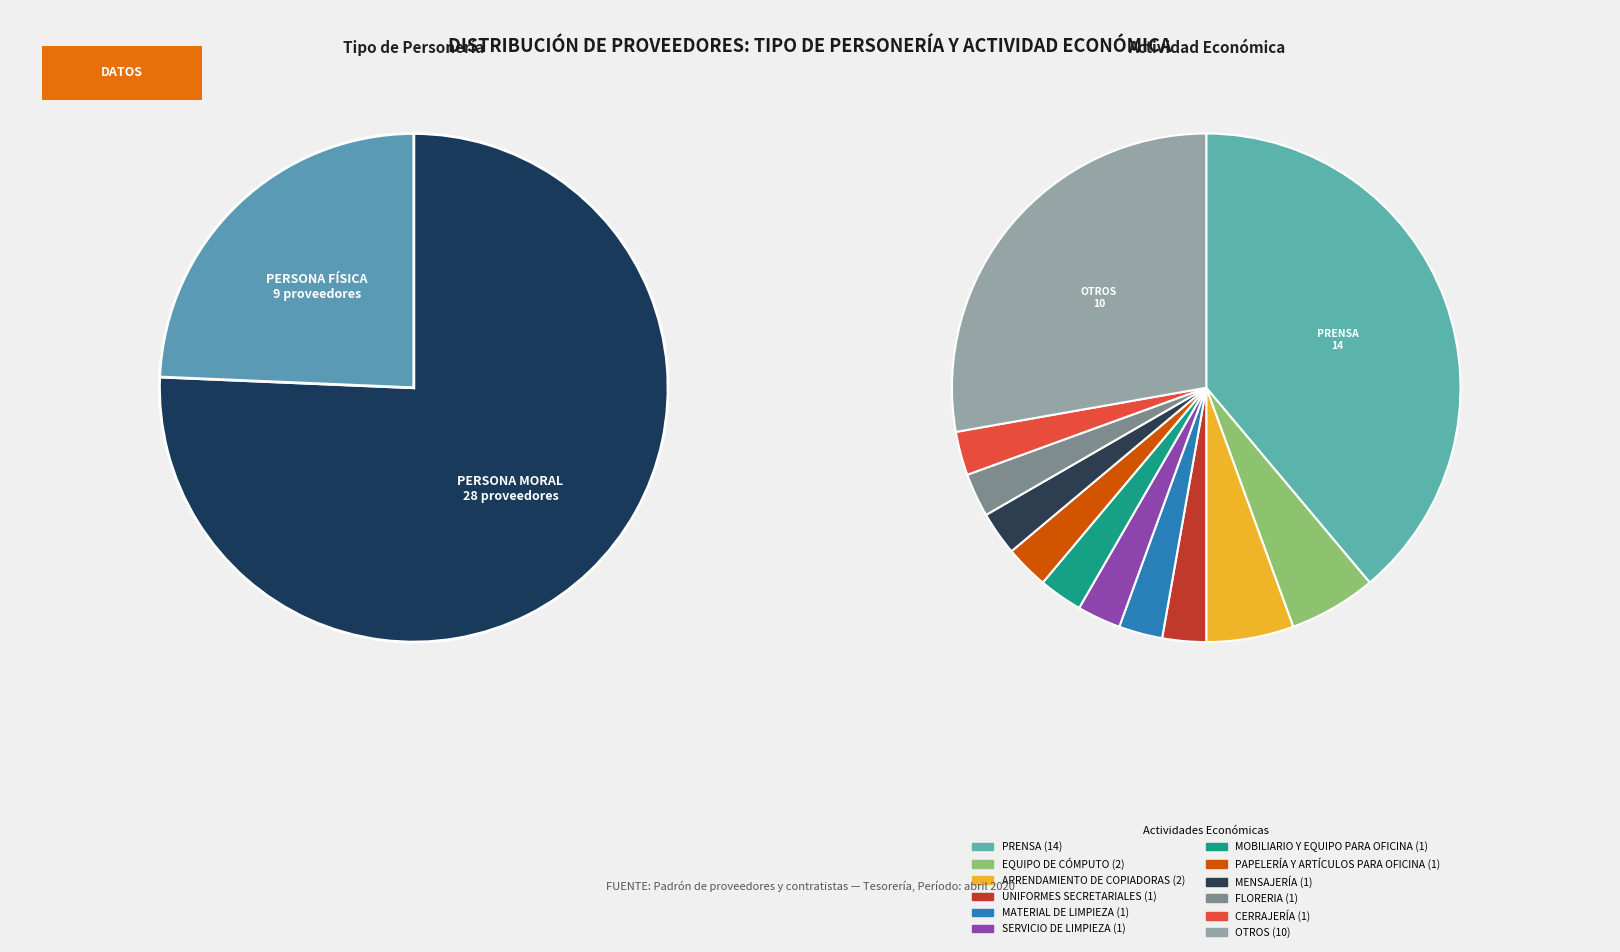

Count the number of slices in the pie.

12